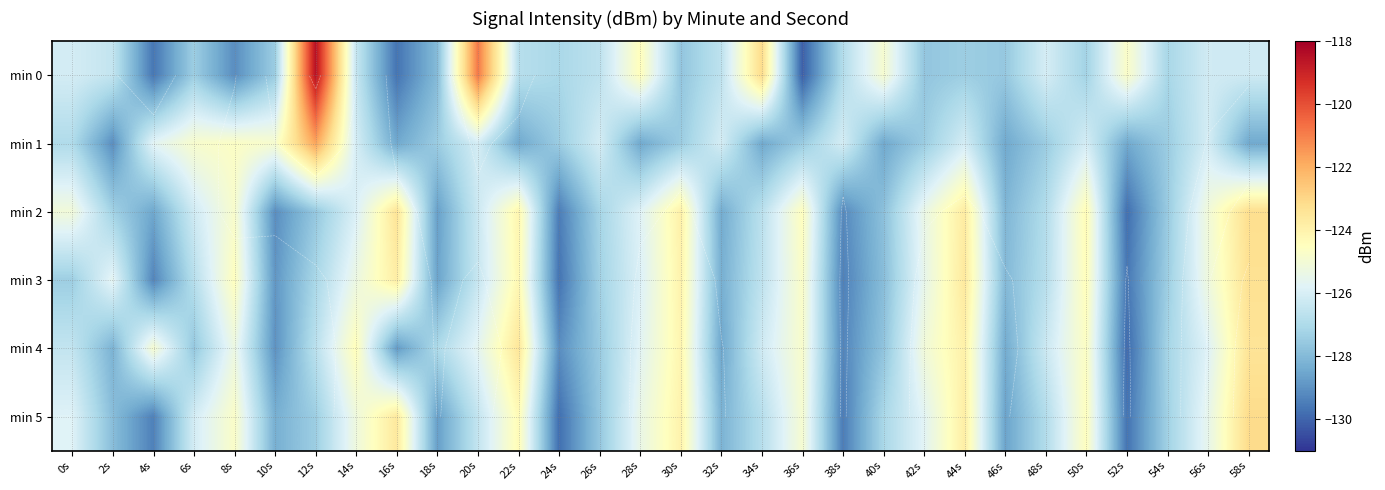

What is the greatest value displayed?

-118.5